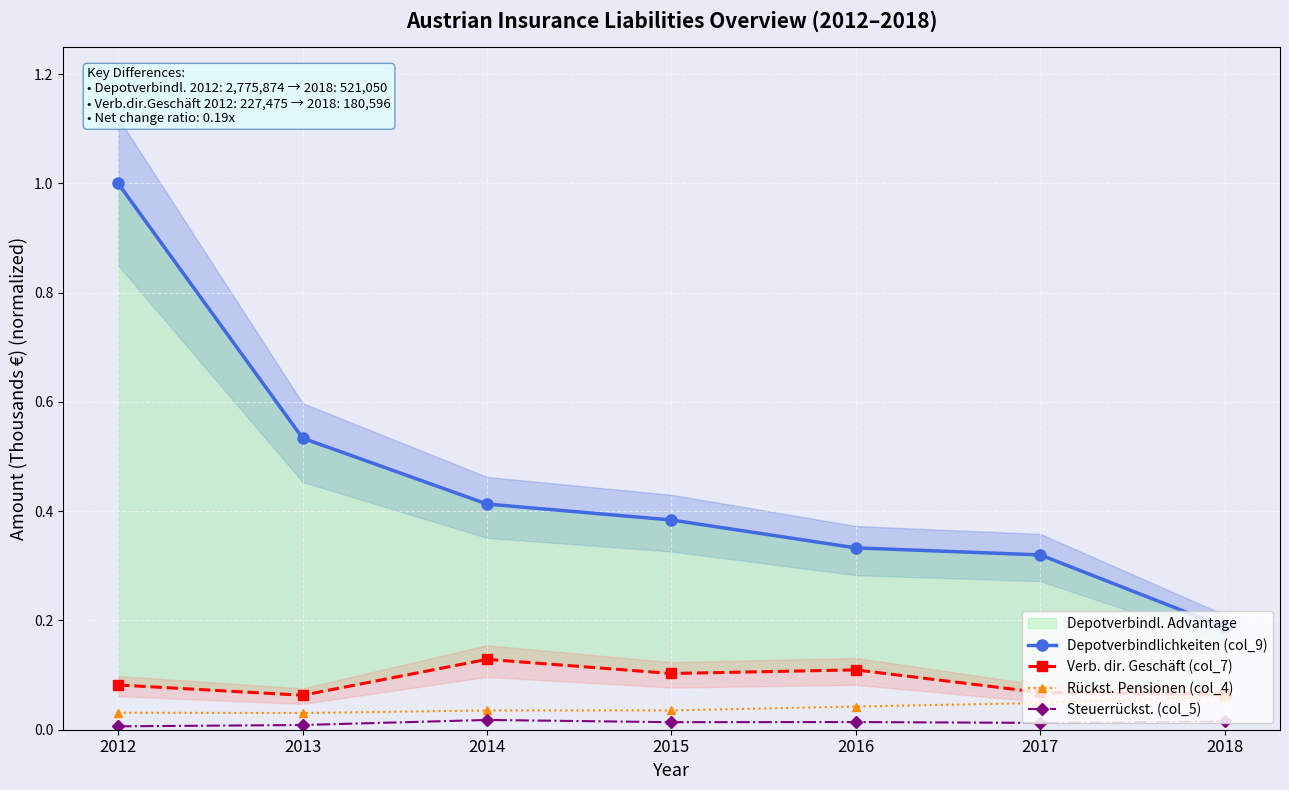

Reading left to right, transcribe all the data shown in this chart.

Depotverbindlichkeiten (col_9): 1.0	0.5	0.4	0.4	0.3	0.3	0.2
Verb. dir. Geschäft (col_7): 0.1	0.1	0.1	0.1	0.1	0.1	0.1
Rückst. Pensionen (col_4): 0.0	0.0	0.0	0.0	0.0	0.0	0.1
Steuerrückst. (col_5): 0.0	0.0	0.0	0.0	0.0	0.0	0.0